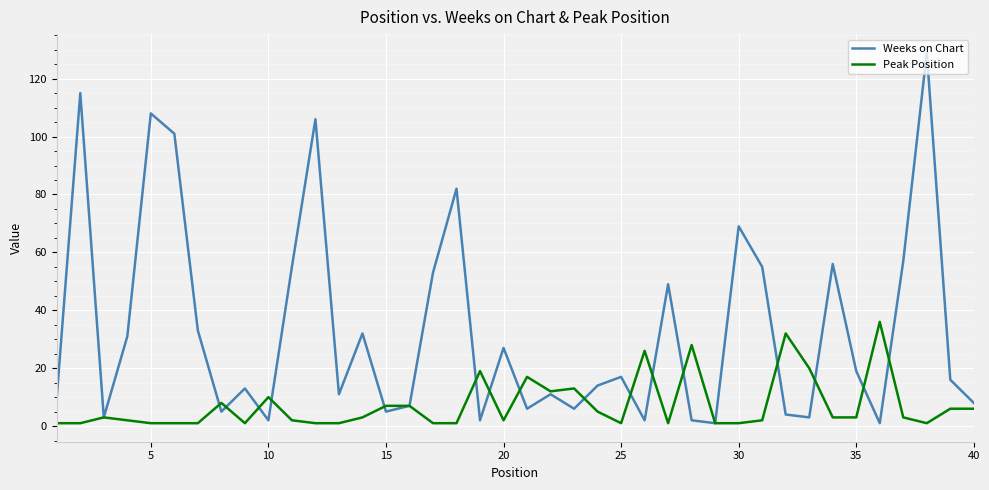

Which series has the widest spread of values?

Weeks on Chart